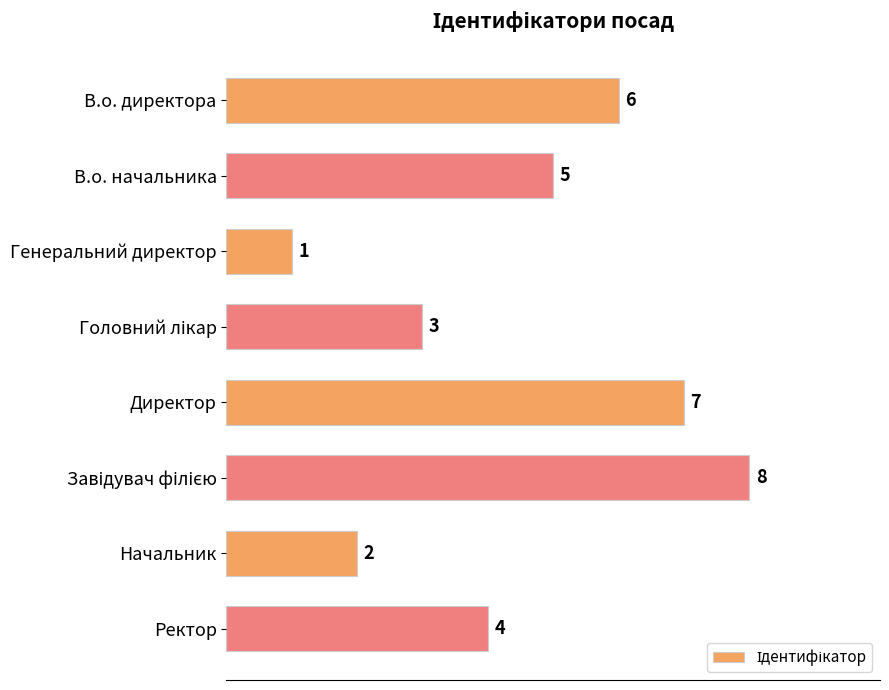

Where is the data nearest to the value 4?

Ректор